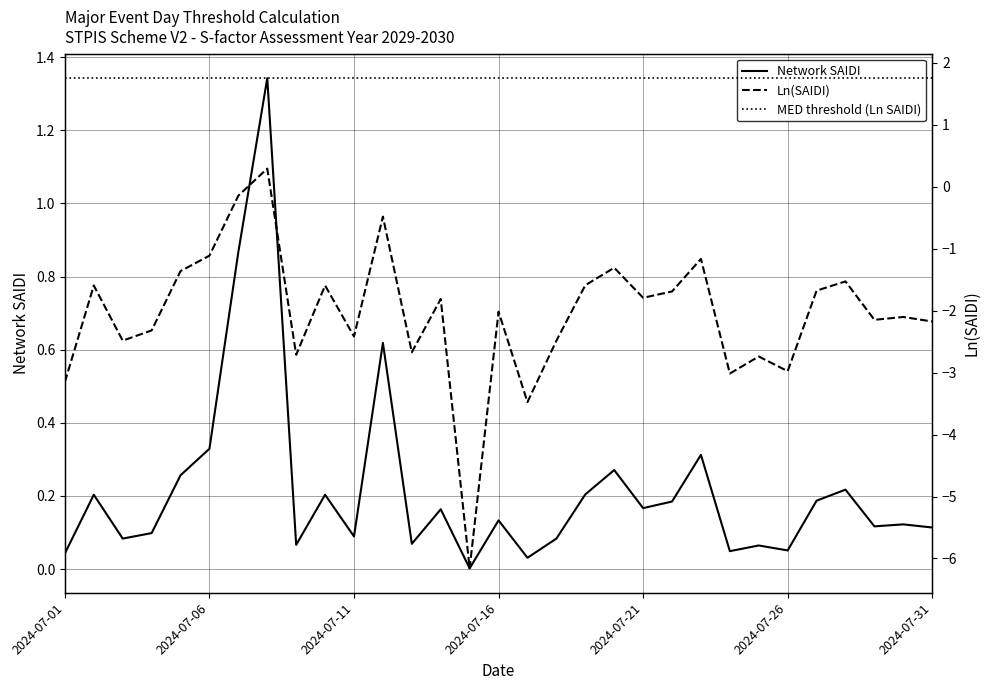

The Network SAIDI series shows 0.1 at 2024-07-01. True or false?

False